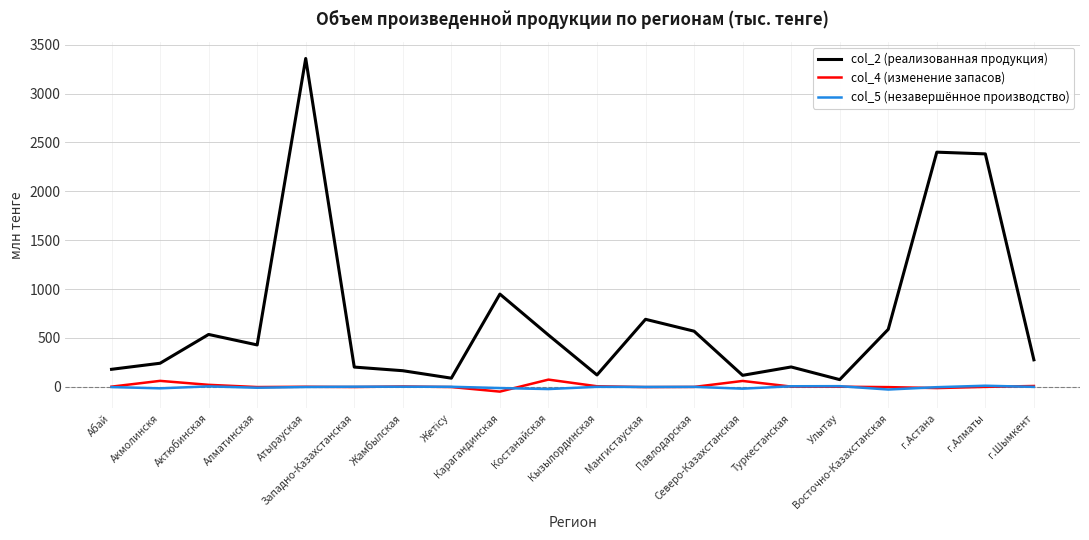

True or false: col_4 (изменение запасов) and col_5 (незавершённое производство) cross at least once.

True